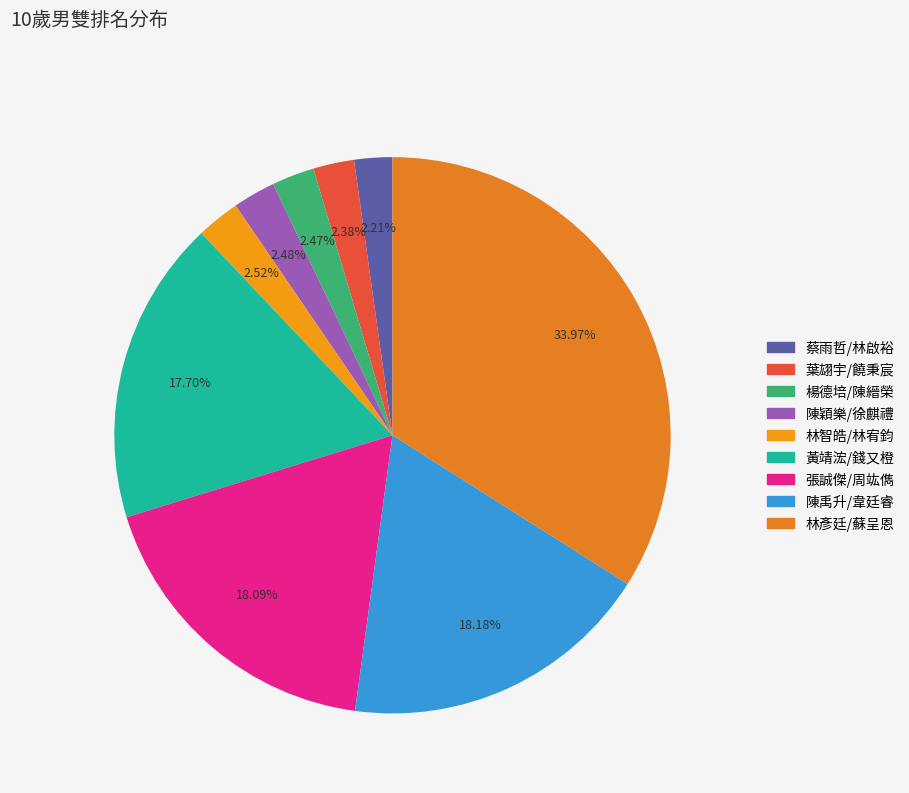

Which slice is the smallest?

蔡雨哲/林啟裕